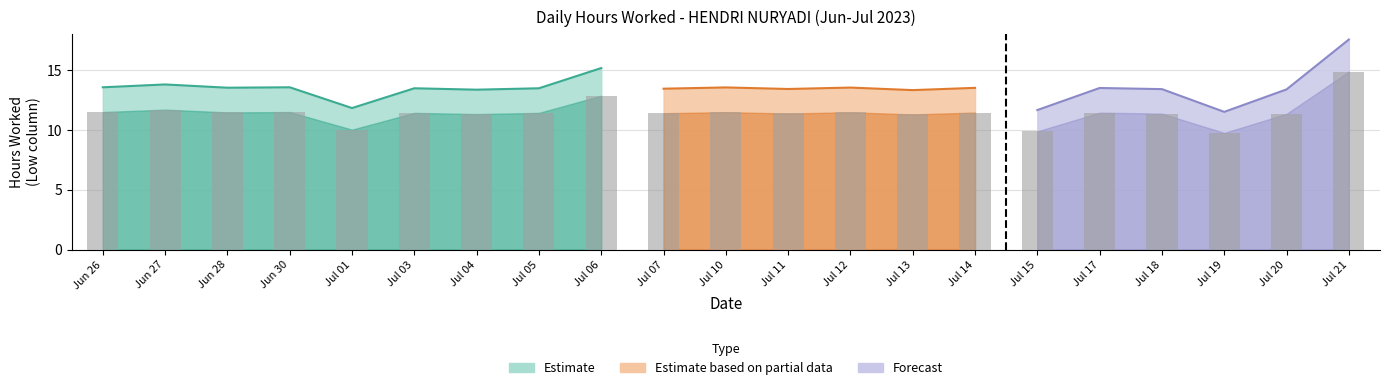

Reading right to left, what are all the values shown in this chart?

14.9	11.3	9.8	11.4	11.4	9.9	11.4	11.3	11.5	11.4	11.5	11.4	12.8	11.4	11.3	11.4	10.0	11.5	11.5	11.7	11.5